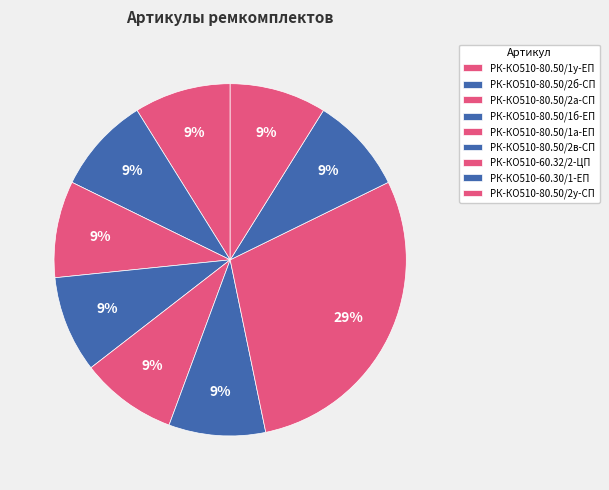

To the nearest percent, what portion does РК-КО510-60.30/1-ЕП represent?

9%